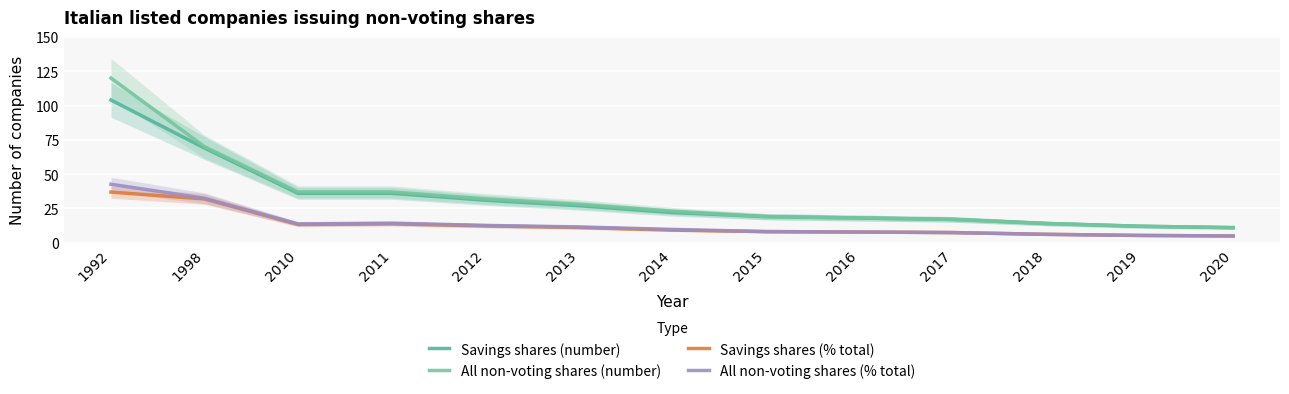

Is it true that All non-voting shares (number) equals 14.0 at 2018?

True